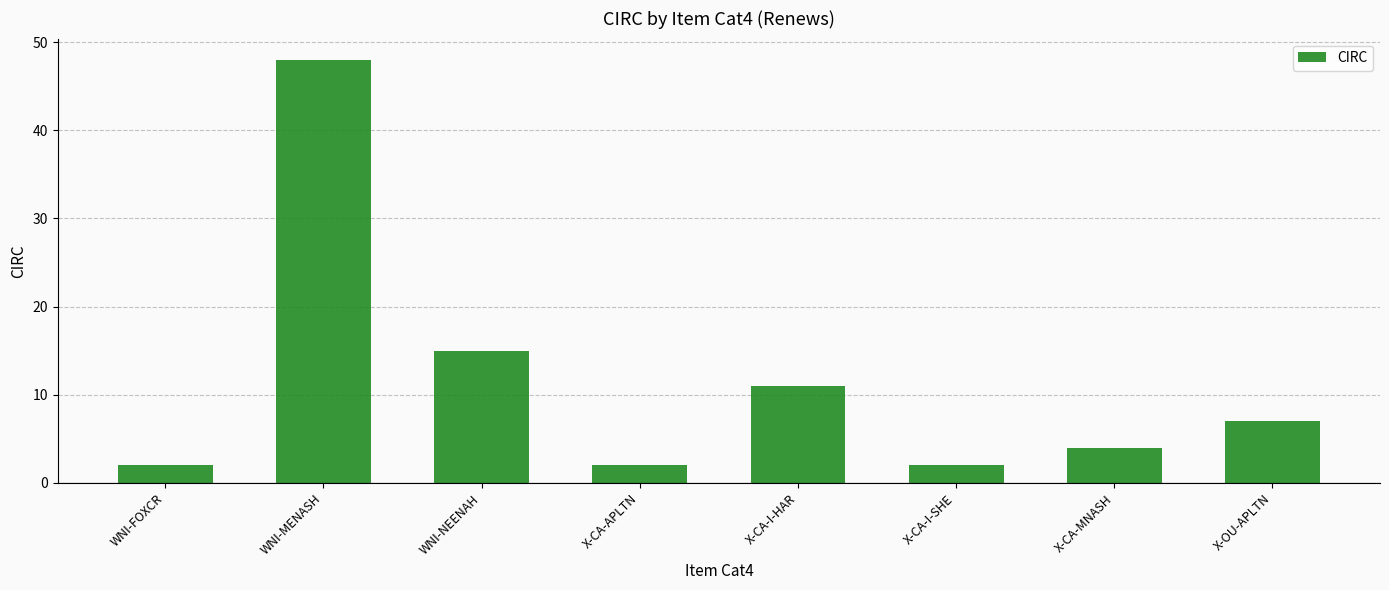

What is the greatest value displayed?

48